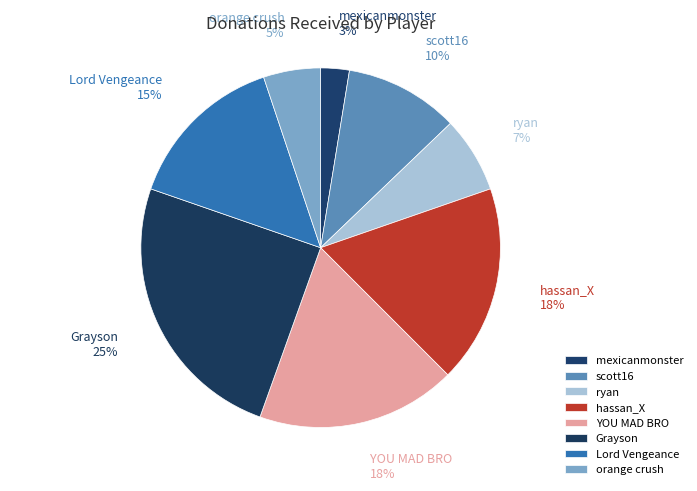

To the nearest percent, what is the difference between the Grayson and scott16 slice percentages?

15%